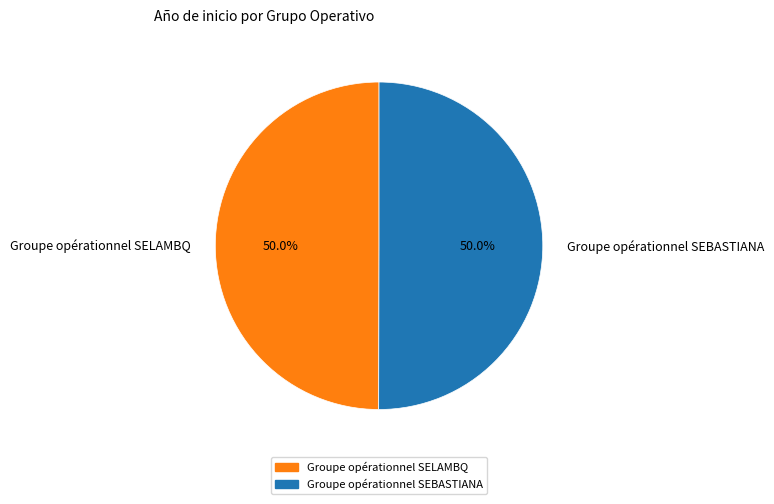

What portion of the pie excludes Groupe opérationnel SELAMBQ?

50.0%